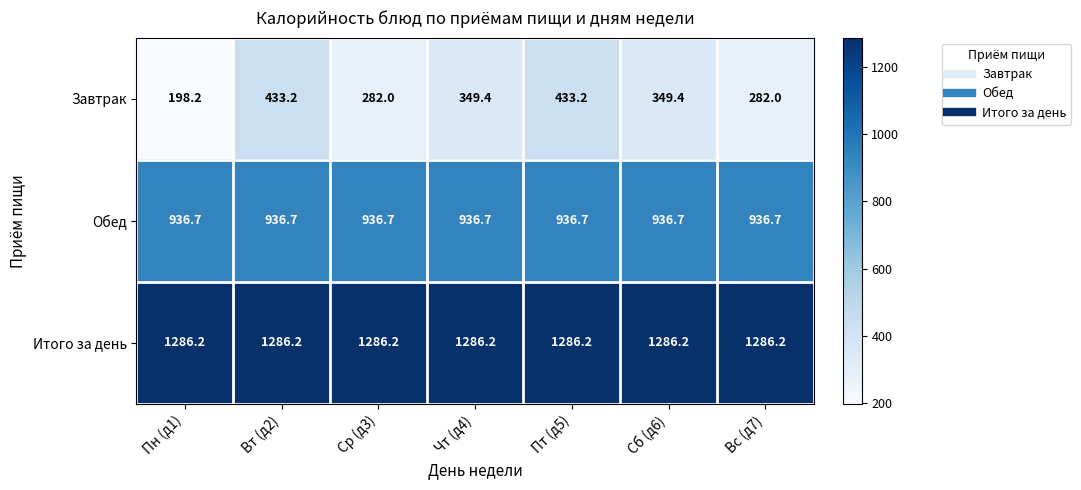

What is the sum of the Завтрак values at Сб (д6) and Чт (д4)?

698.8